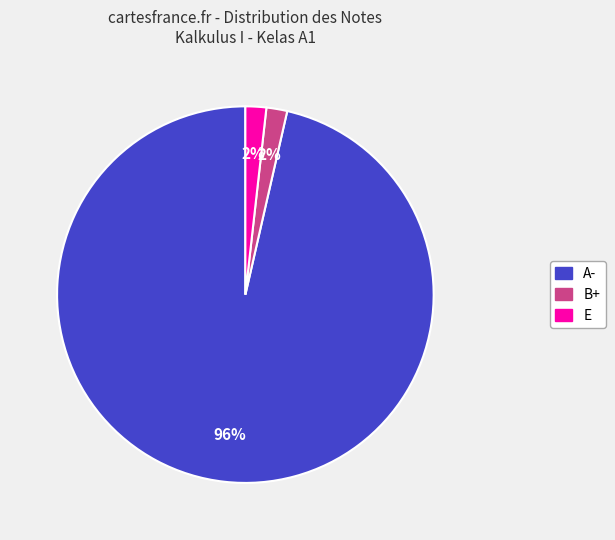

What percentage is the A- slice, to the nearest percent?

96%